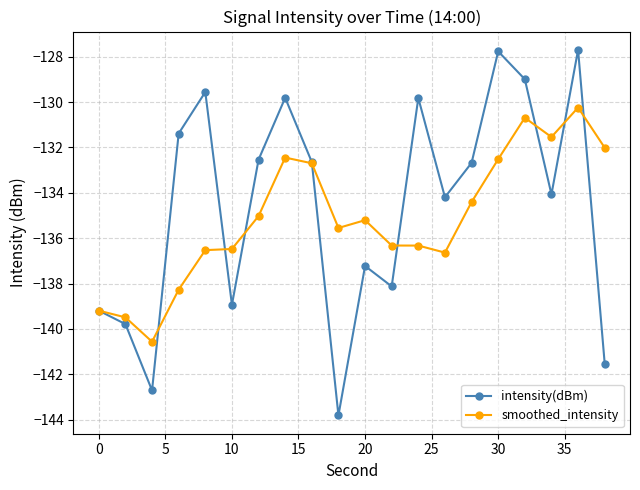

Rank the series by their maximum value, from highest to lowest.

intensity(dBm), smoothed_intensity